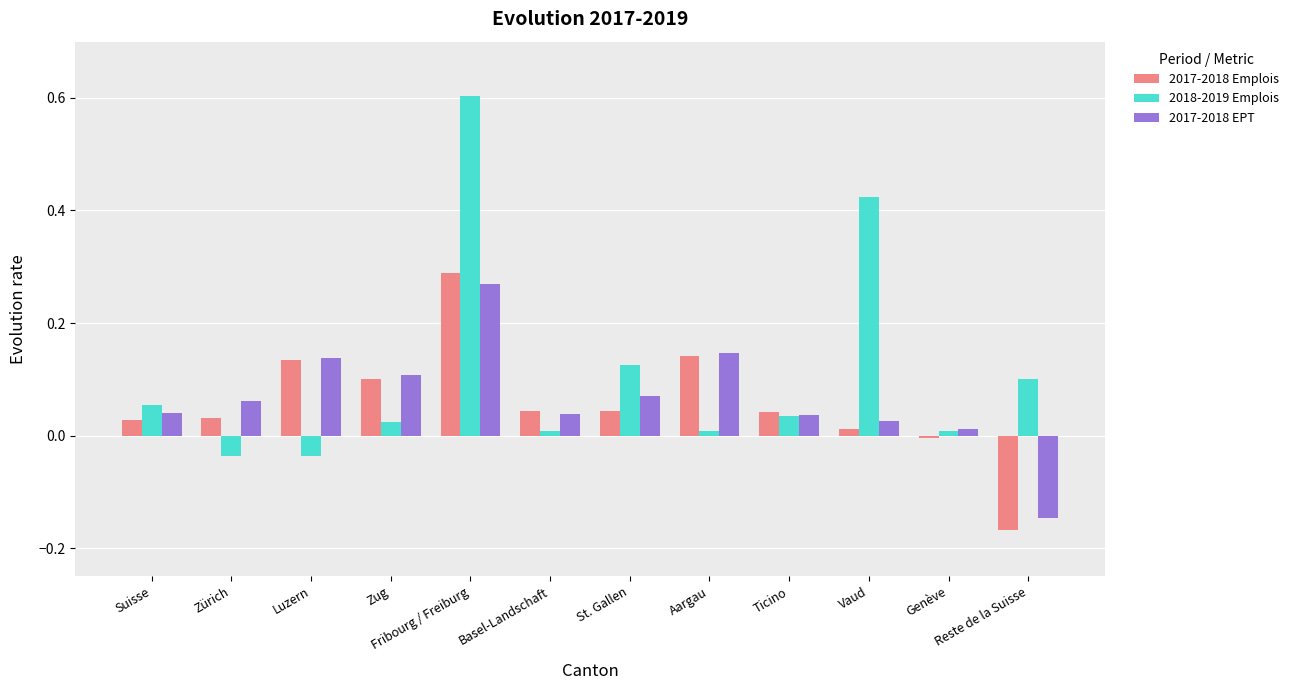

How many groups of bars are there?

12